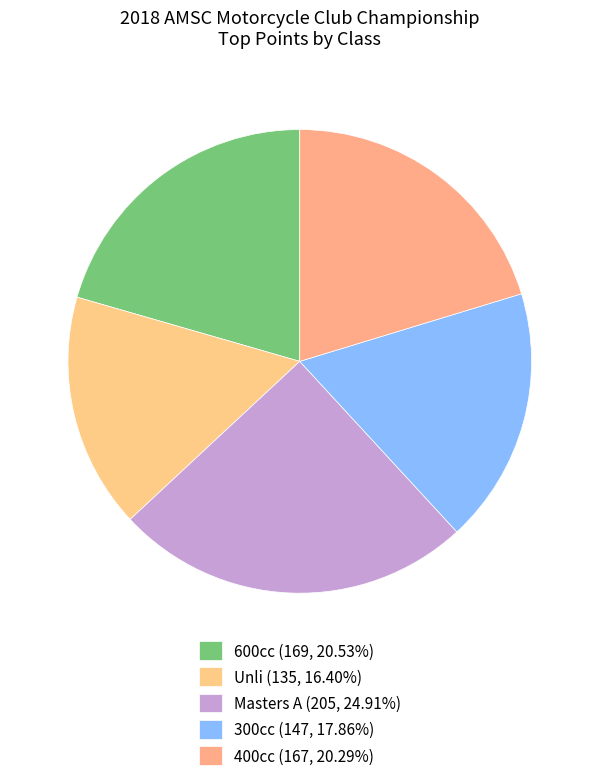

Which category has the biggest portion of the pie?

Masters A